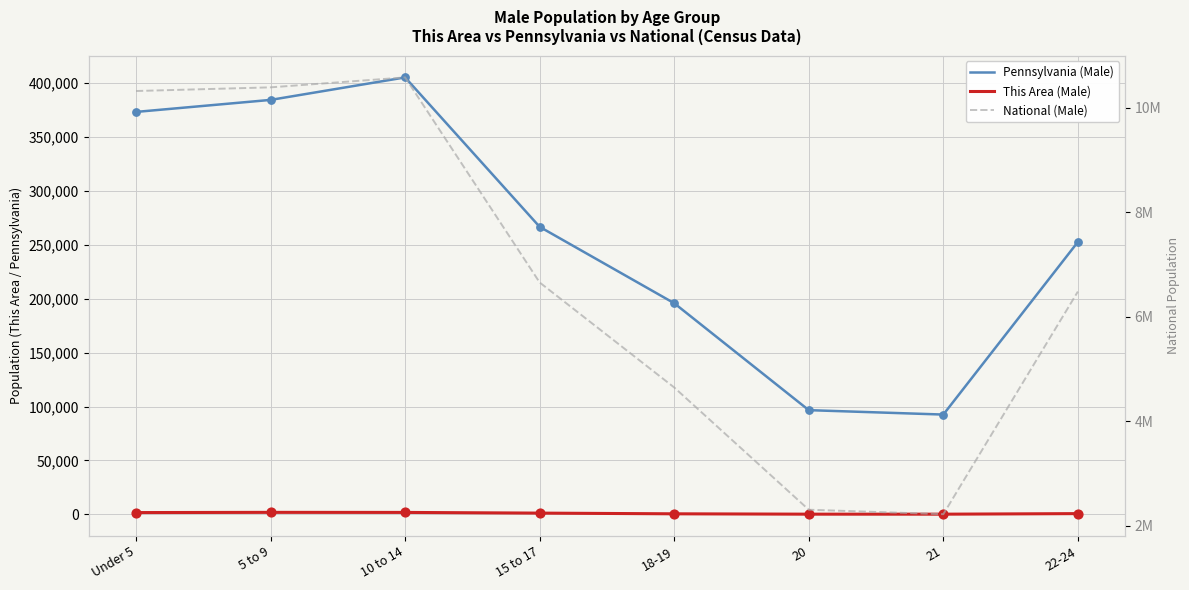

Which series has the largest total across all categories?

National (Male)